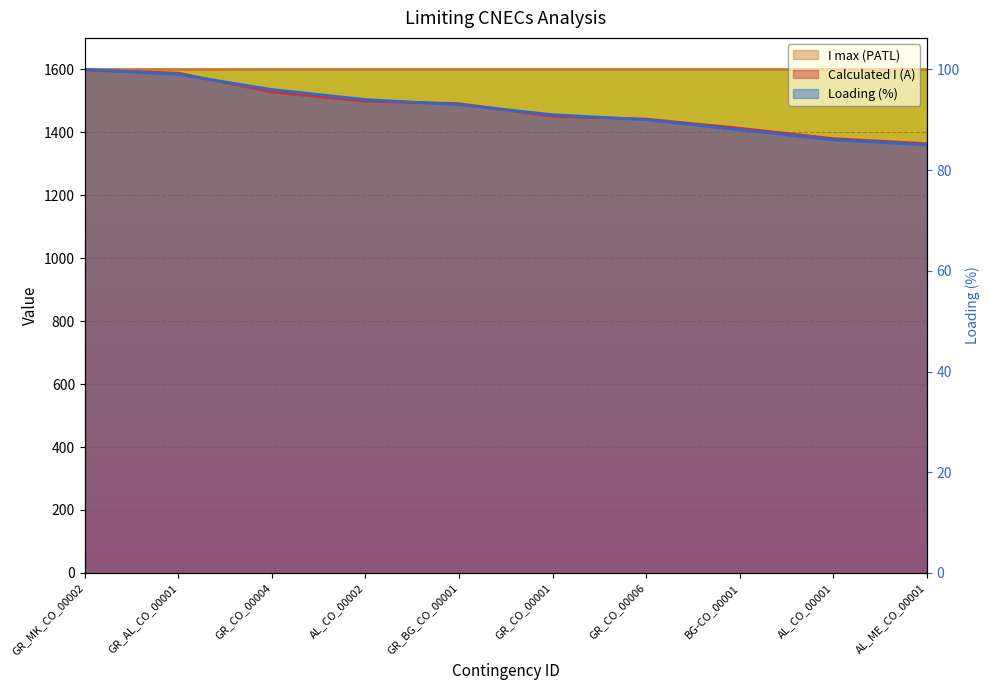

What is the average value of the Calculated I (A) series?

1475